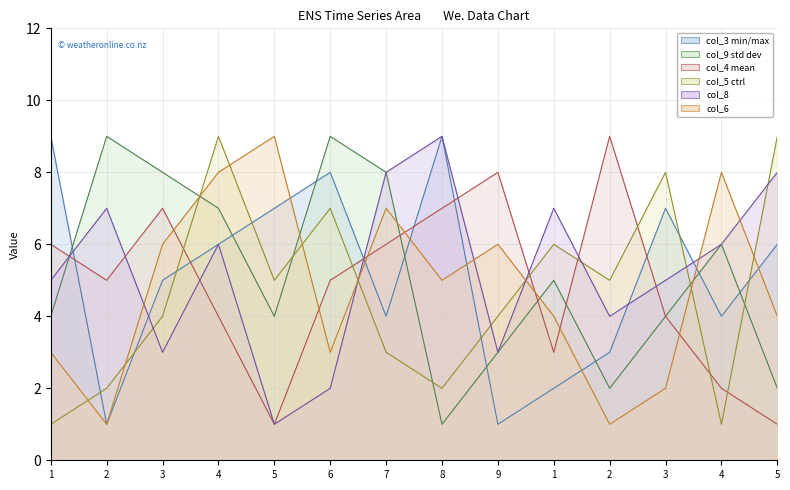

Which has a higher value, 2 or 5?

5